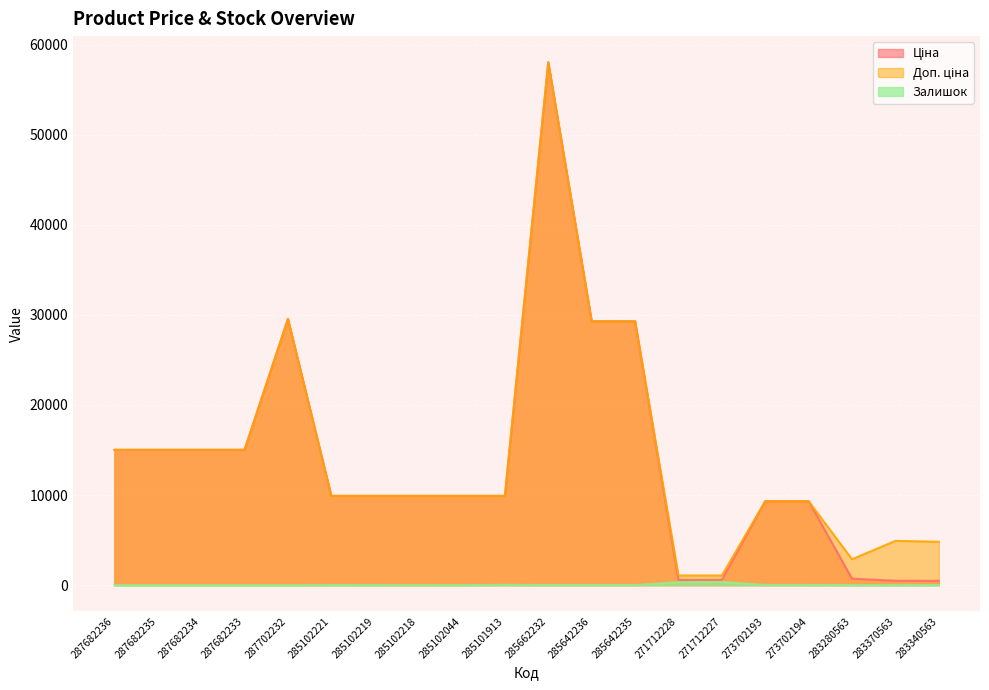

Rank the categories by Ціна value from highest to lowest.

285662232, 287702232, 285642236, 285642235, 287682236, 287682235, 287682234, 287682233, 285102221, 285102219, 285102218, 285102044, 285101913, 273702193, 273702194, 283280563, 271712228, 271712227, 283370563, 283340563